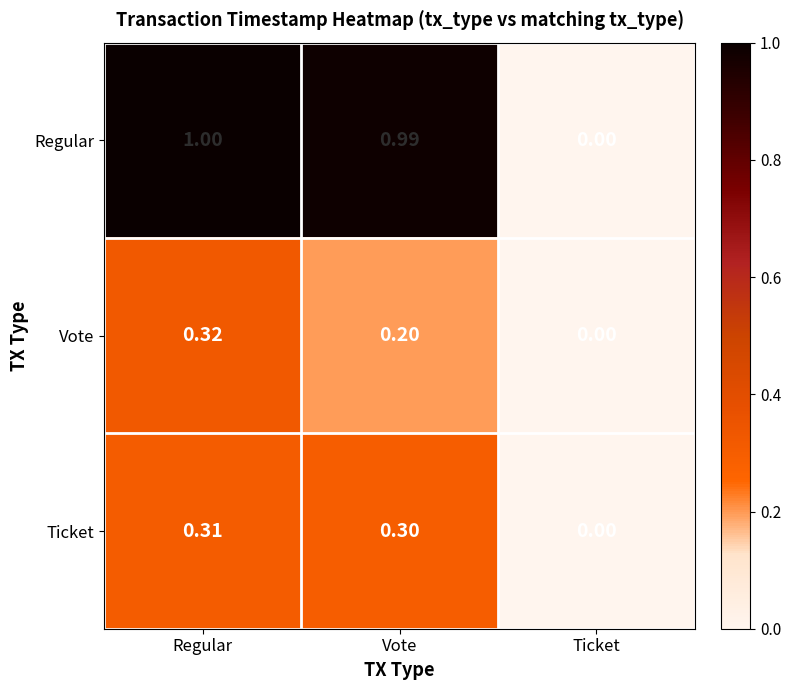

At which label is Vote closest to 0?

Ticket